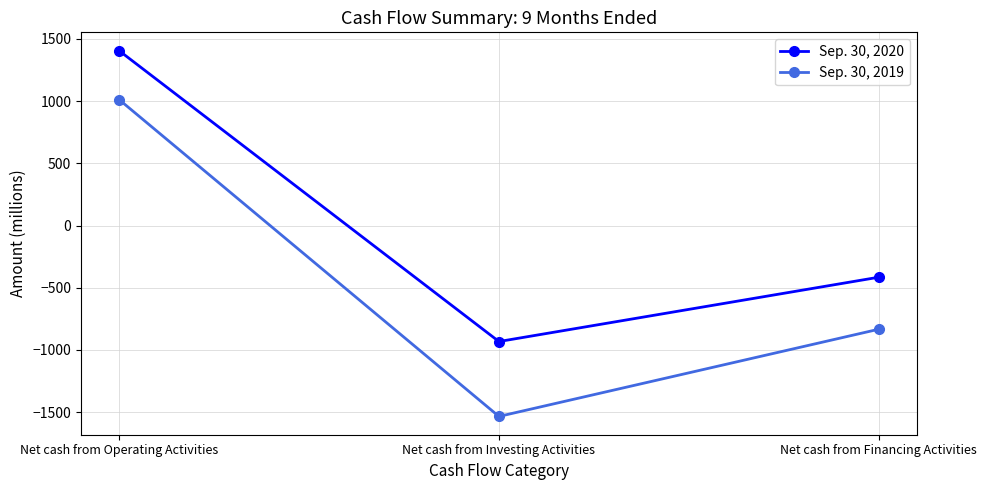

What is the label of the 1st point from the right?

Net cash from Financing Activities